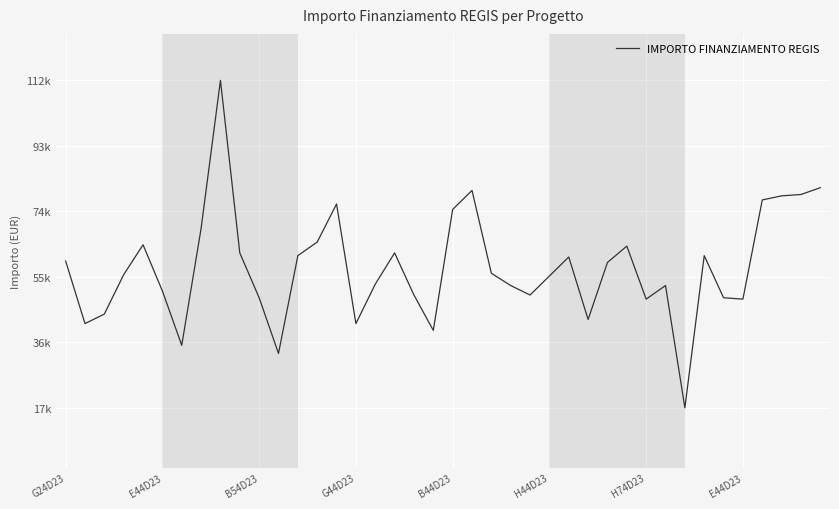

What is the difference between the maximum and minimum values?

94665.7